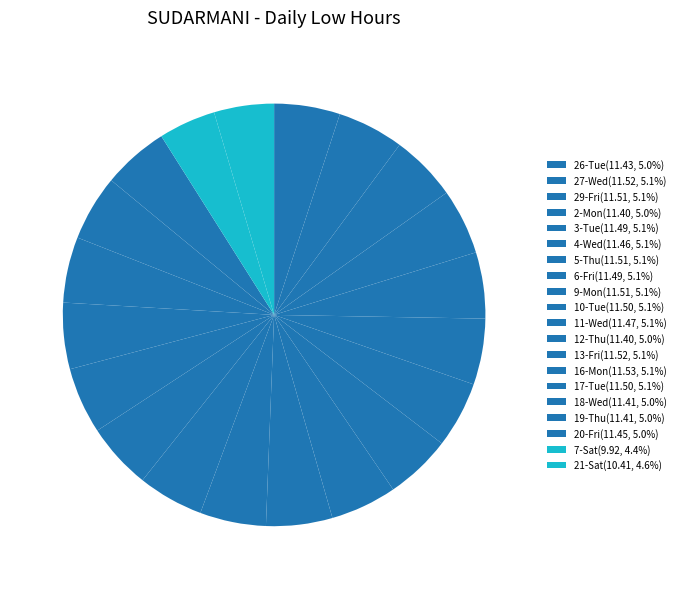

Count the number of slices in the pie.

20